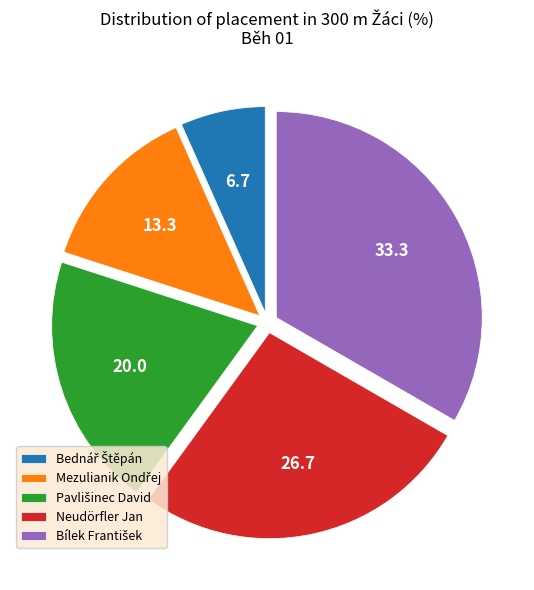

Is there a majority slice in this chart?

No